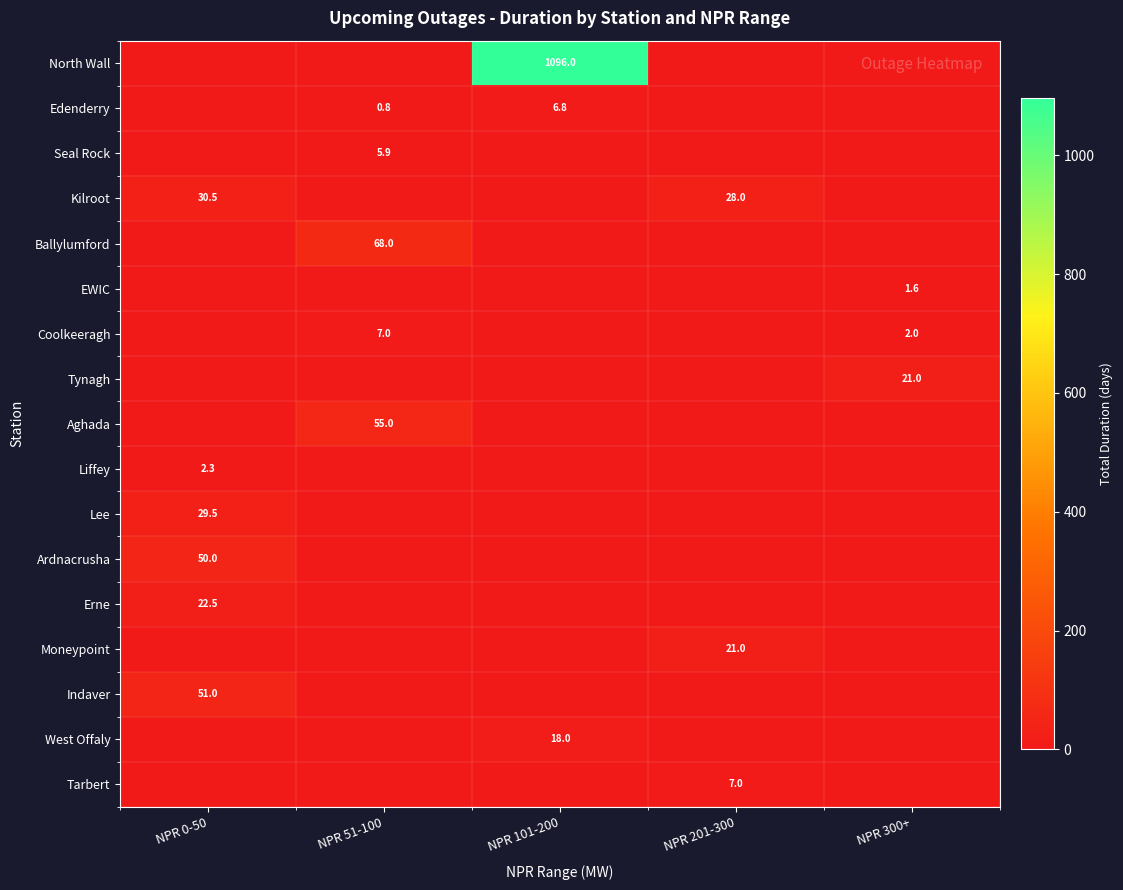

True or false: Moneypoint has a value of 21.0 at NPR 201-300.

True